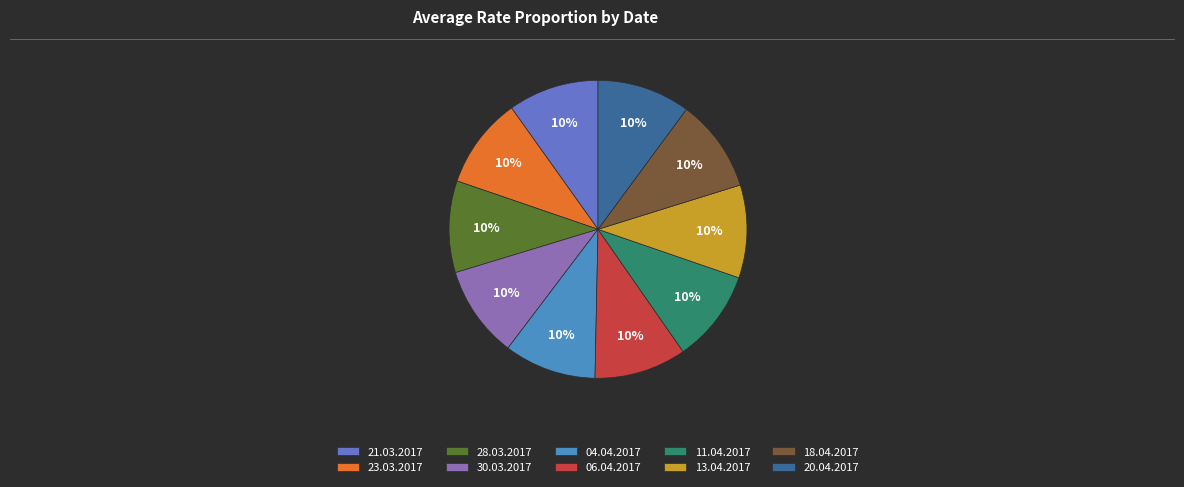

Is it true that 23.03.2017 is 1% of the pie?

False